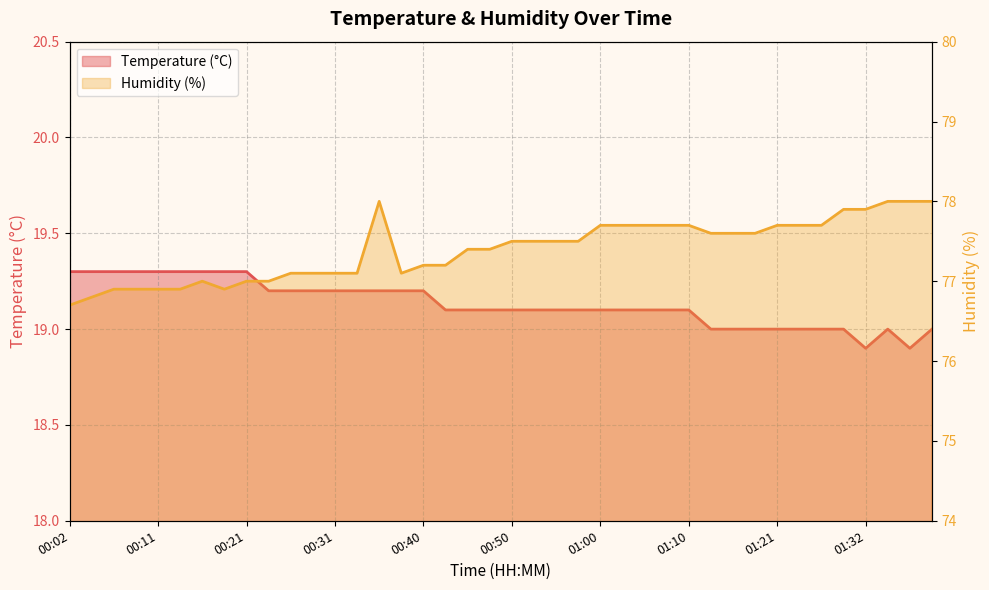

The value of Humidity (%) at 01:05 is 77.7. True or false?

True